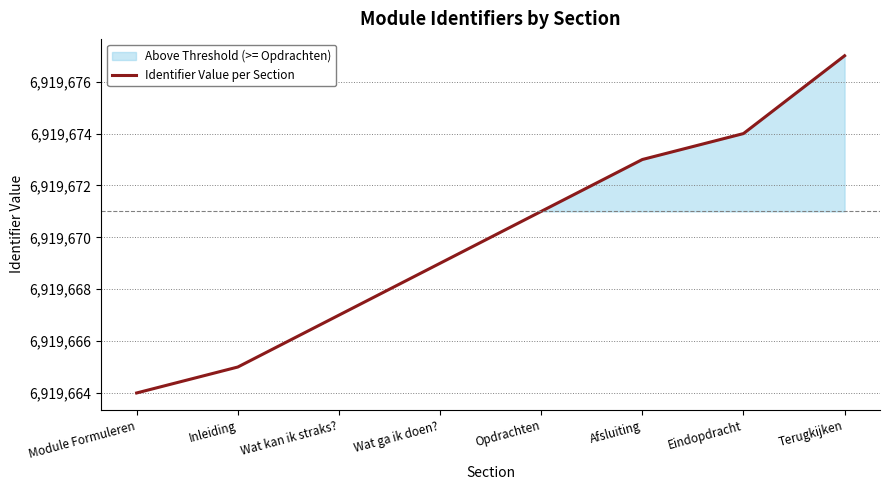

What is the label of the 5th point from the left?

Opdrachten